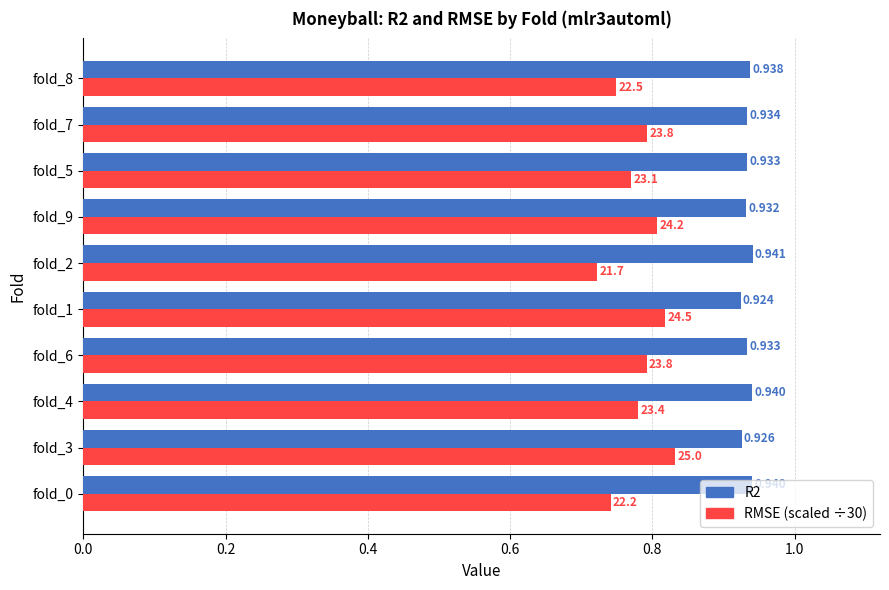

Count the number of categories in the chart.

10